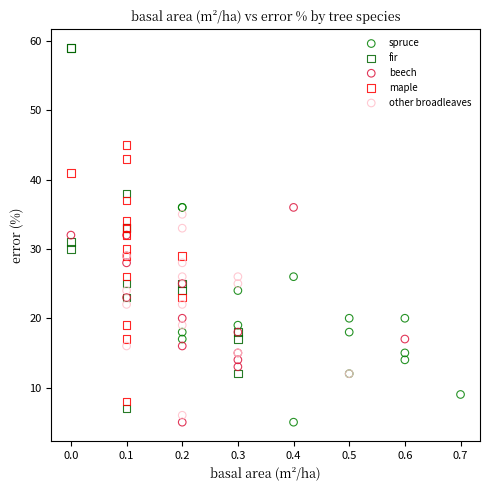

What are all the series names shown in the legend?

spruce, fir, beech, maple, other broadleaves